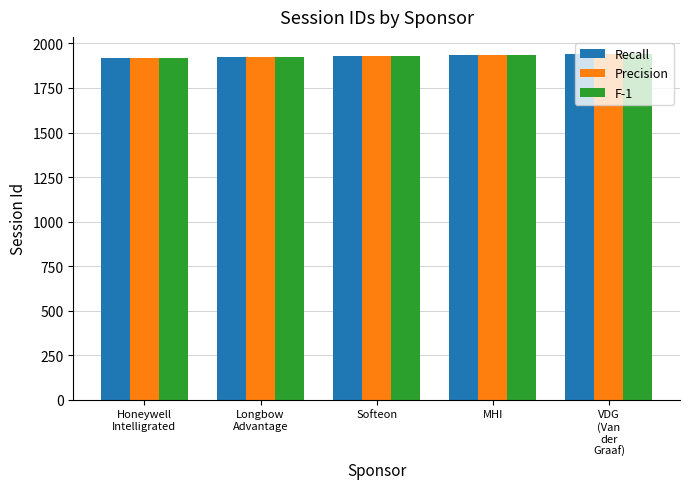

Count the number of data series in this chart.

3